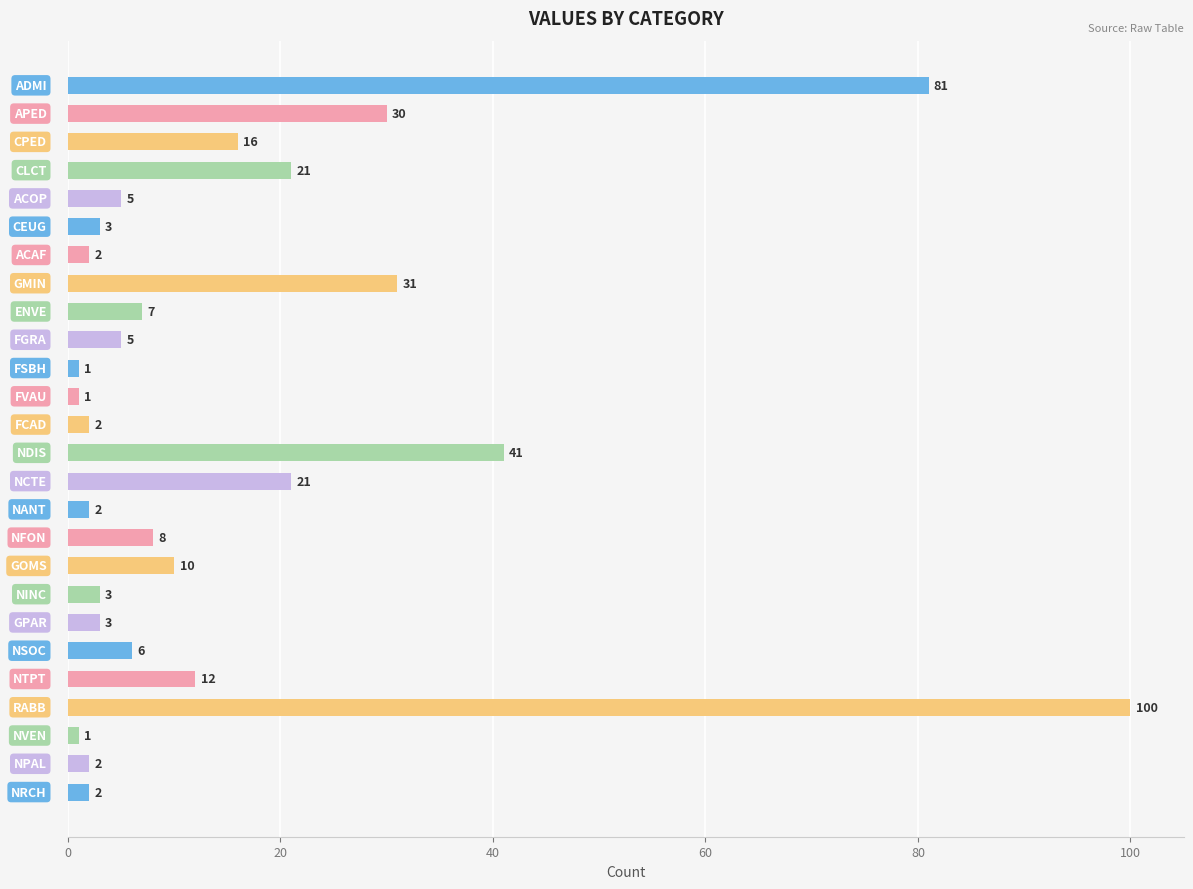

What is the maximum value shown in the chart?

100